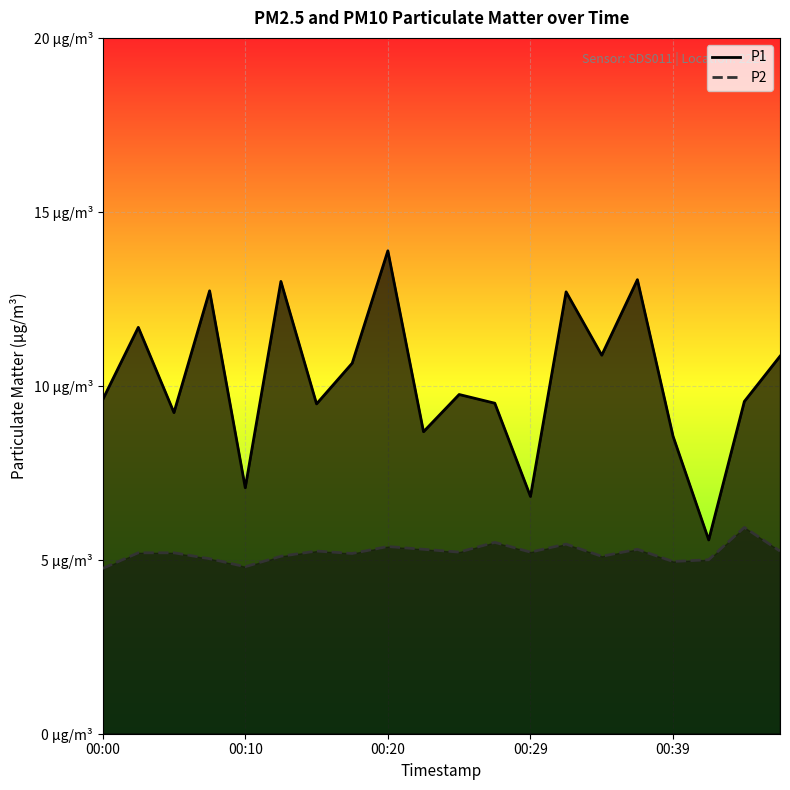

The P1 series shows 15.5 at 9. True or false?

False